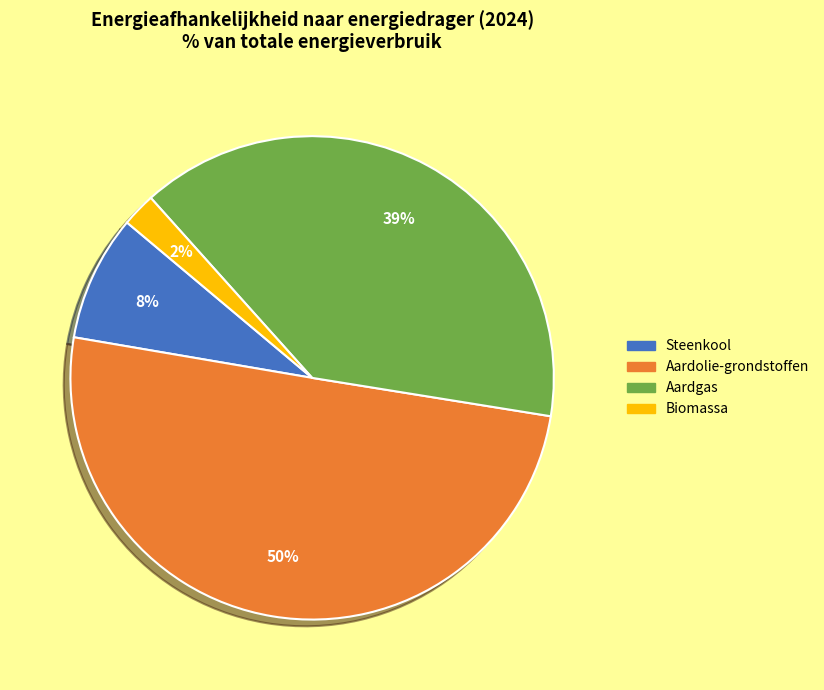

How many segments does this pie chart have?

4